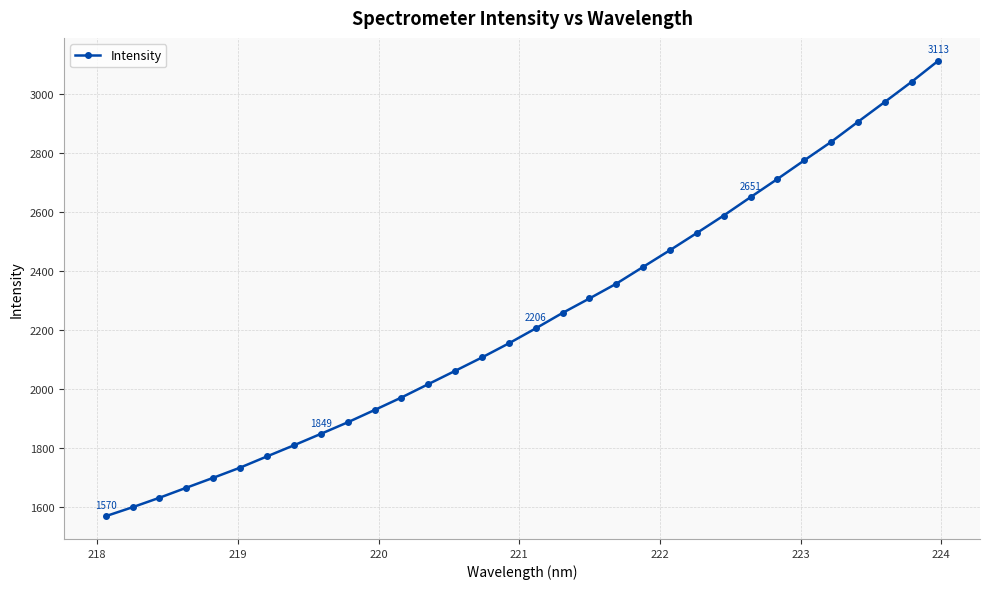

What is the sum of all values?

71604.8